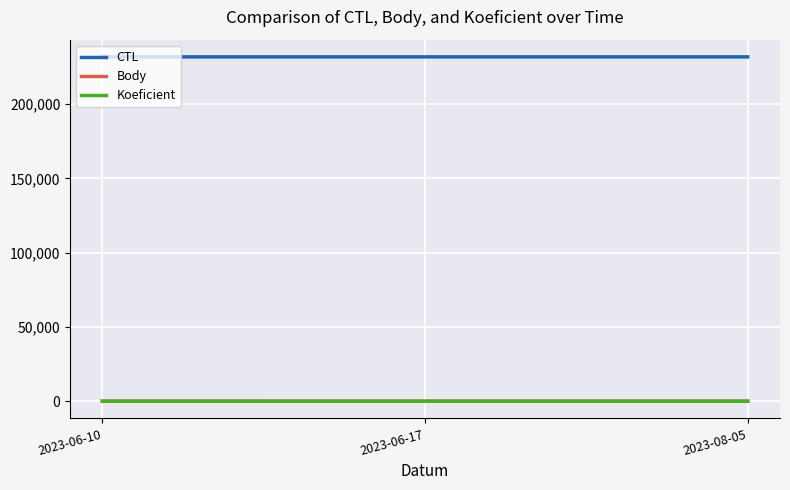

What position from the left is 2023-08-05?

3